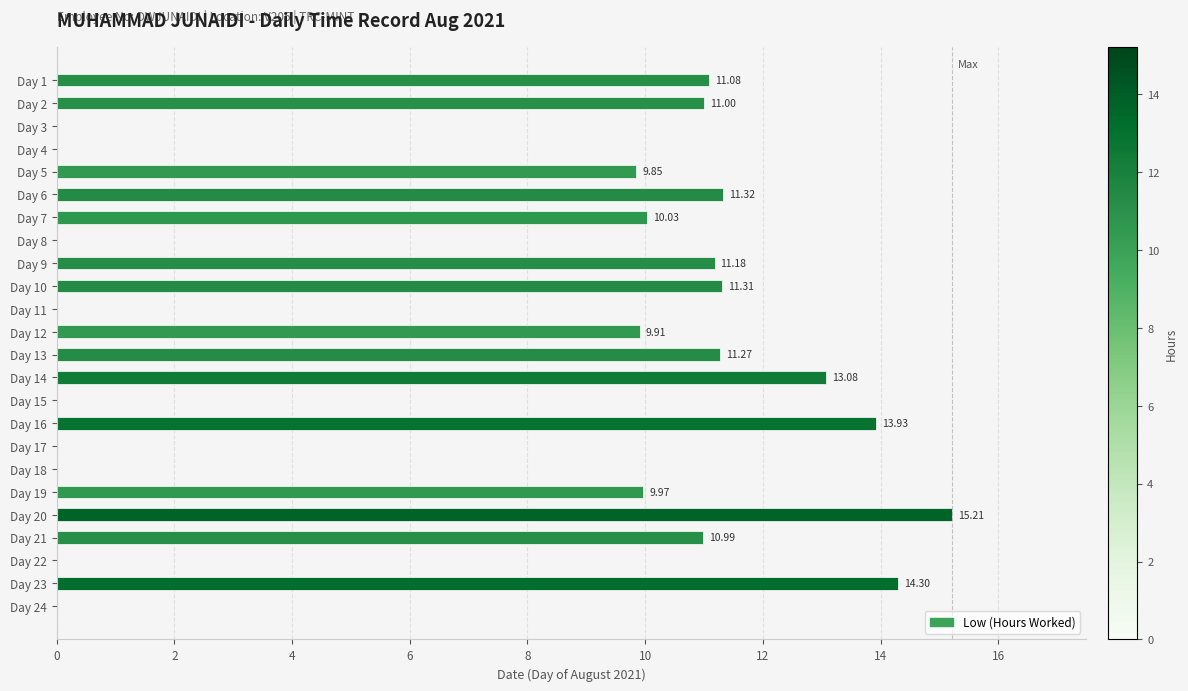

Between Day 7 and Day 17, which is larger?

Day 7